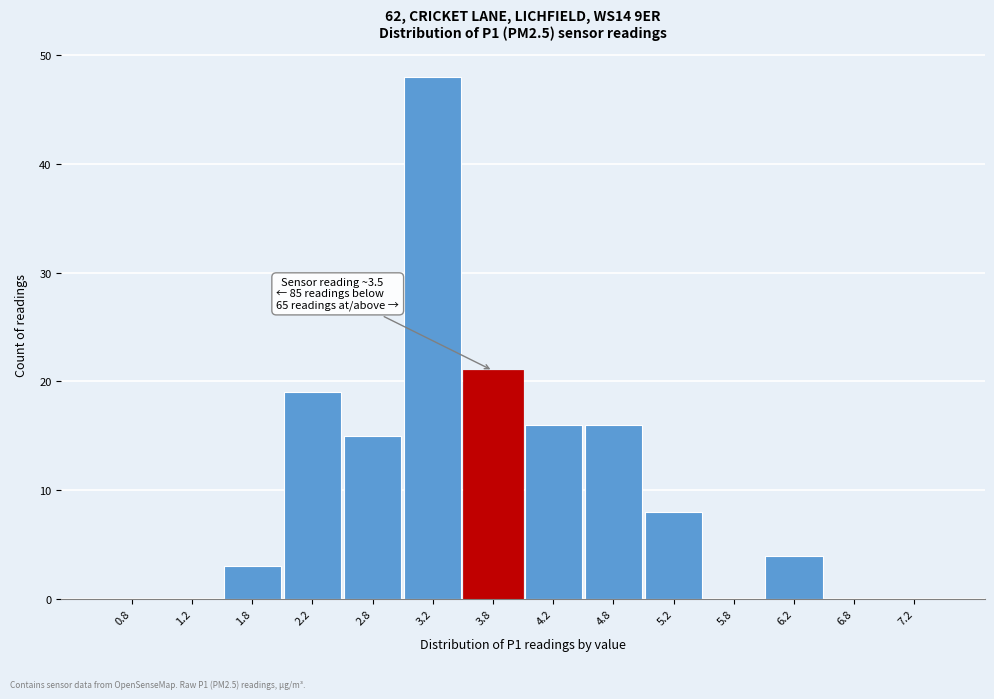

Over which range of the x-axis is the bar tallest?

3.0 to 3.5